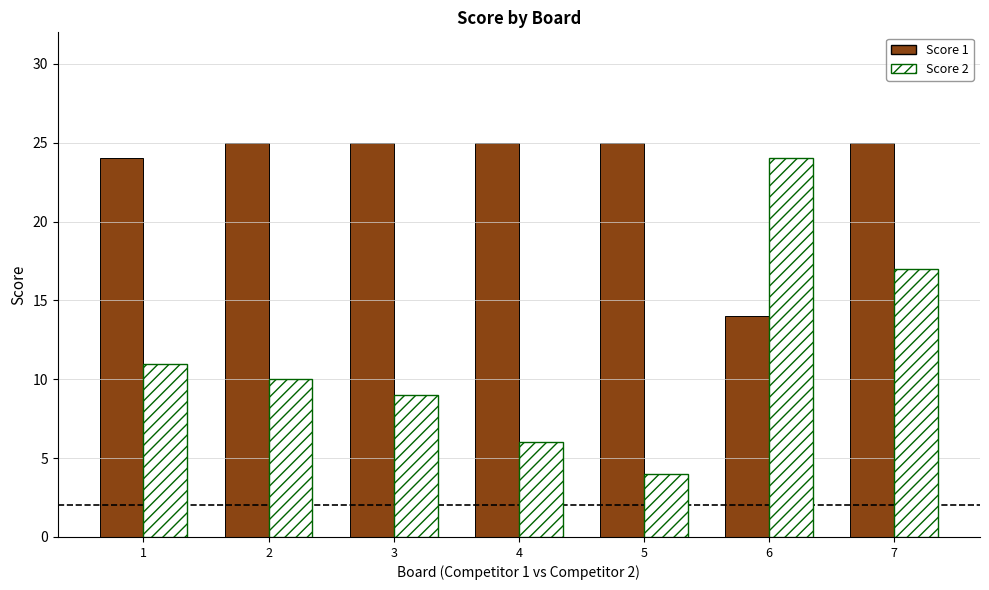

Is it true that Score 1 equals 14 at 7?

False